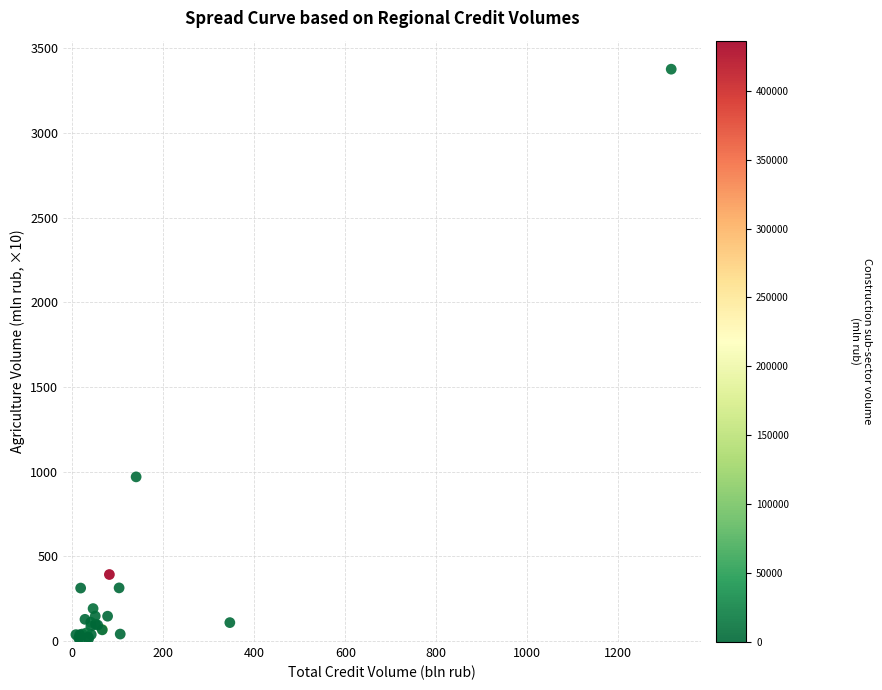

What Y value in the scatter plot is closest to 1693?

969.9